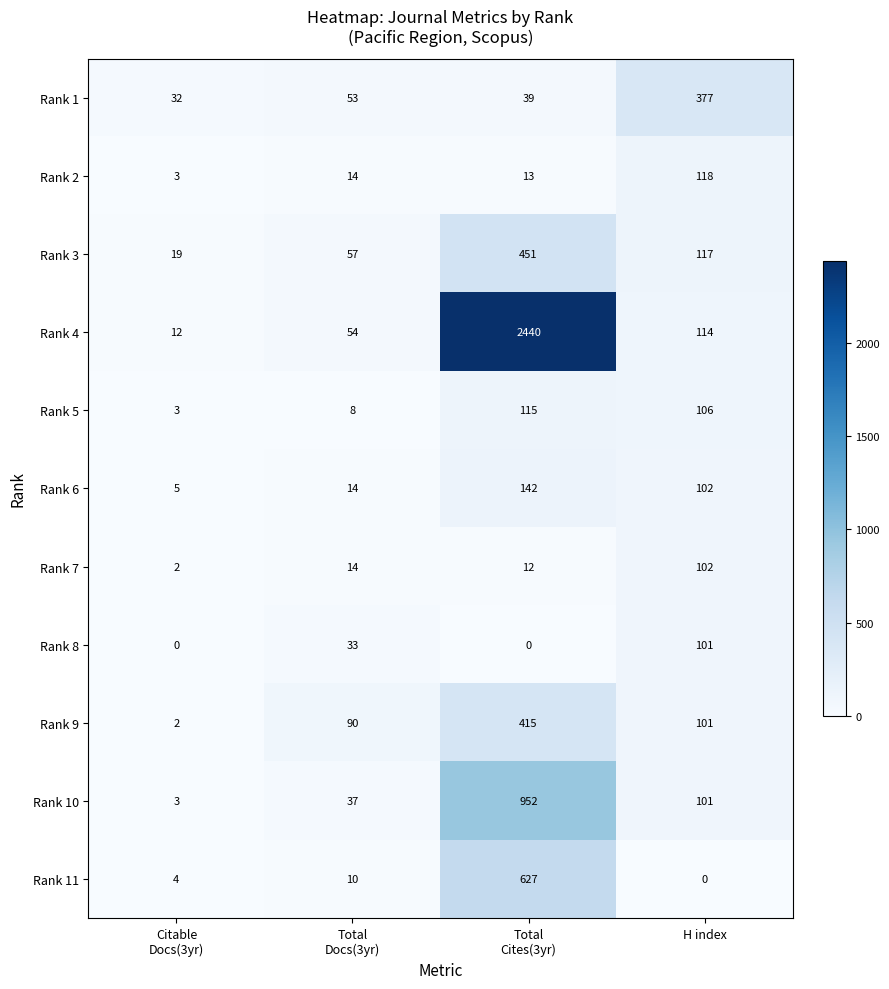

The value of Rank 1 at H index is 377. True or false?

True